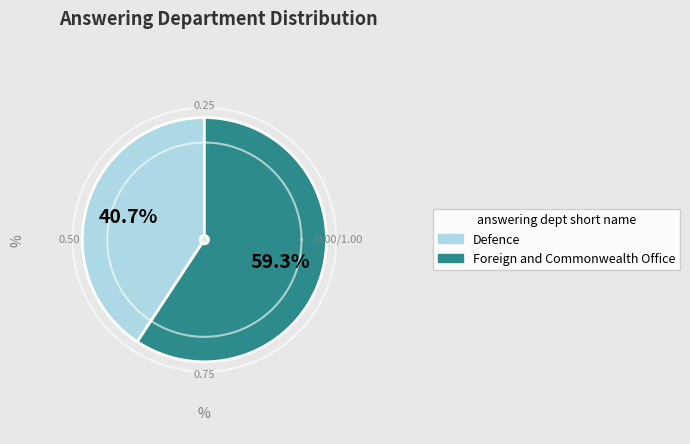

What is the majority slice?

Foreign and Commonwealth Office